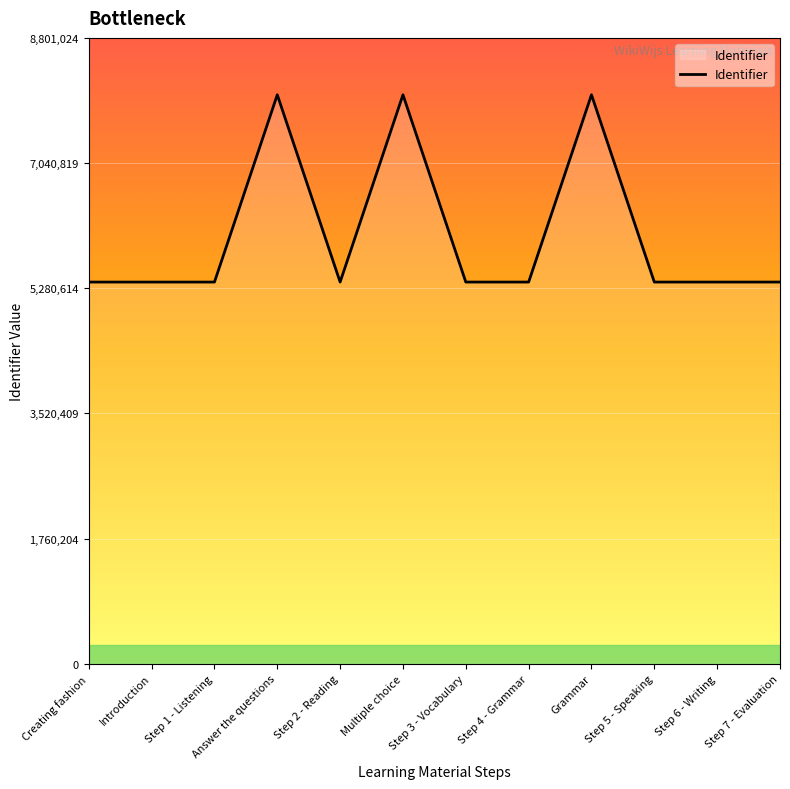

What is the difference between the maximum and second lowest values?

2633225